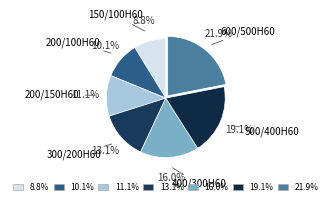

Count the number of slices in the pie.

7